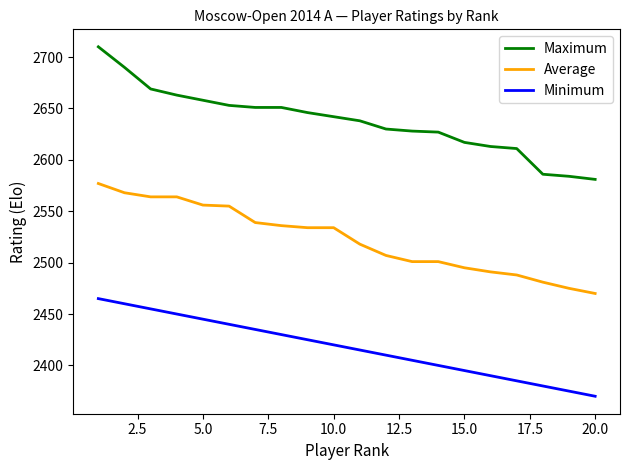

What are all the series names shown in the legend?

Maximum, Average, Minimum